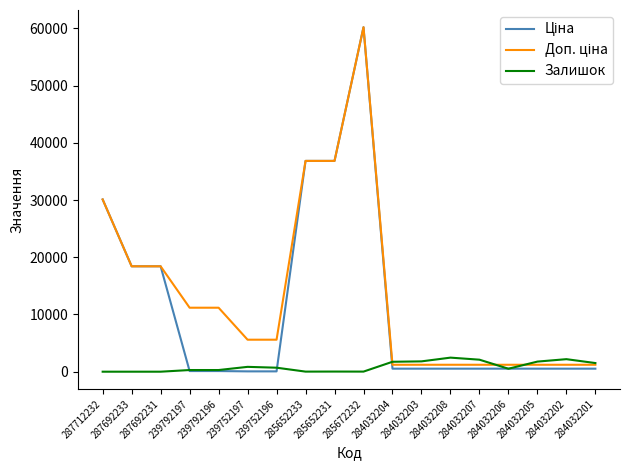

Which series ends up on top after the final intersection of Залишок and Доп. ціна?

Залишок